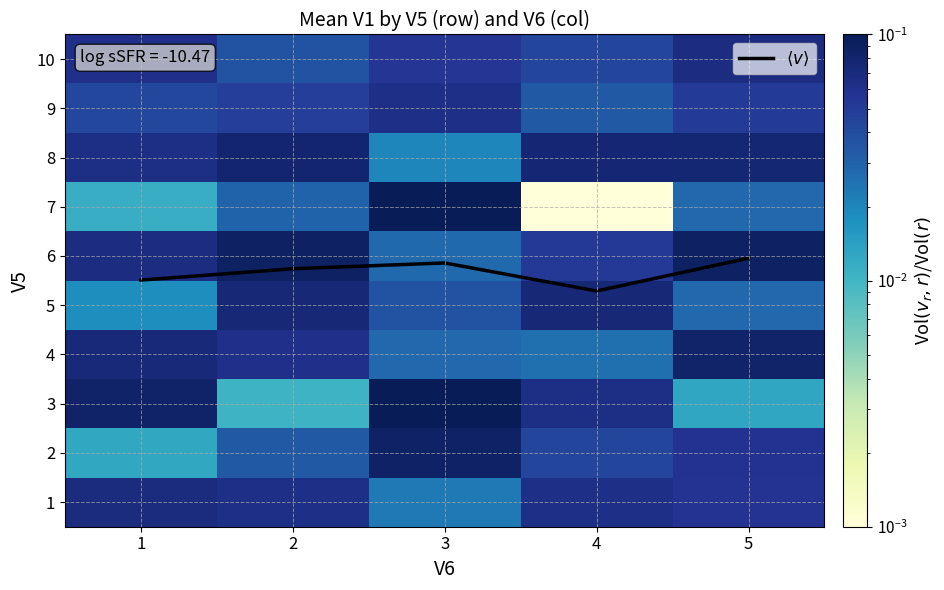

List the labels in order of 1 value, largest first.

1, 2, 4, 5, 3